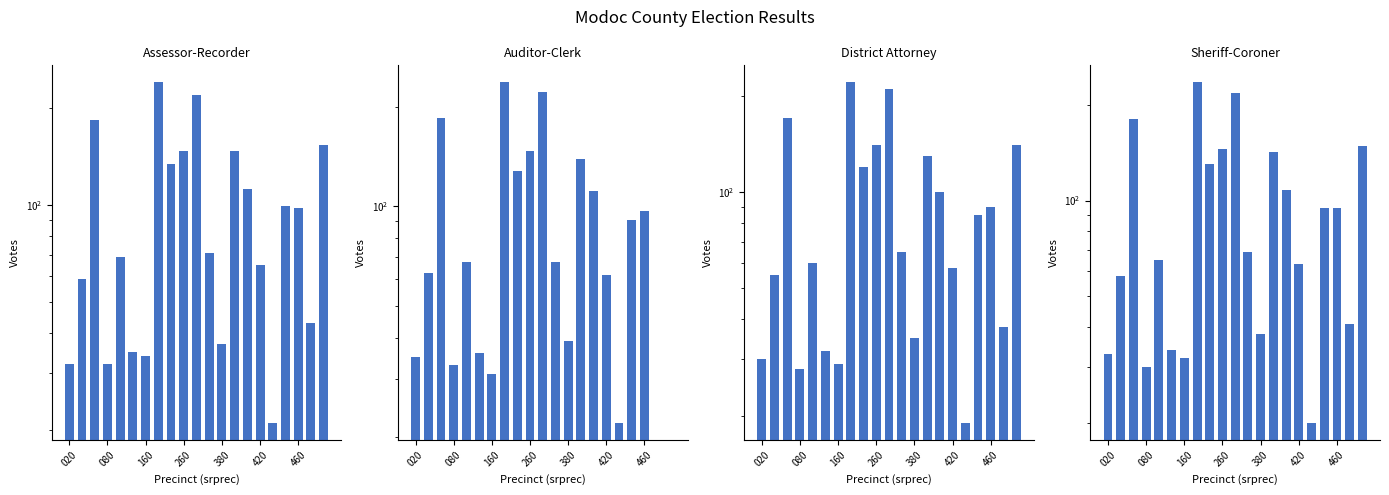

How many bars are there in total?

84